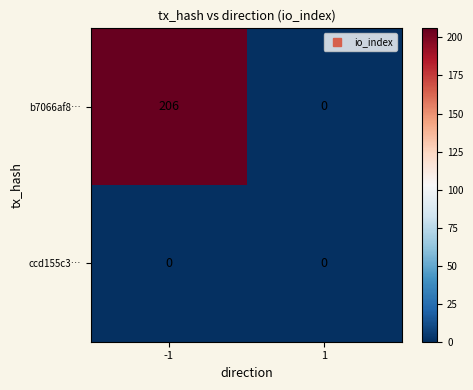

Rank the series by their average value, from highest to lowest.

b7066af8…, ccd155c3…